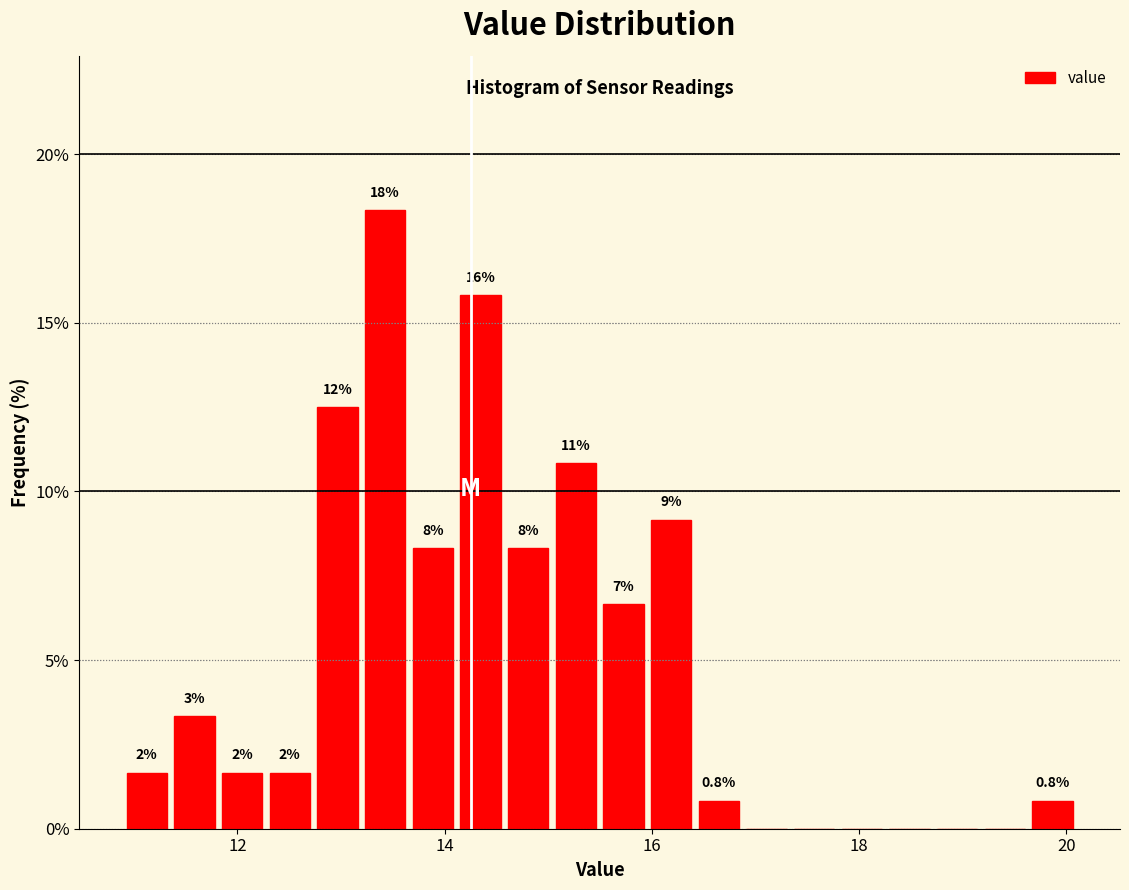

Around what value on the x-axis is the tallest bar? Give the approximate position of its centre, as read against the axis.

13.4